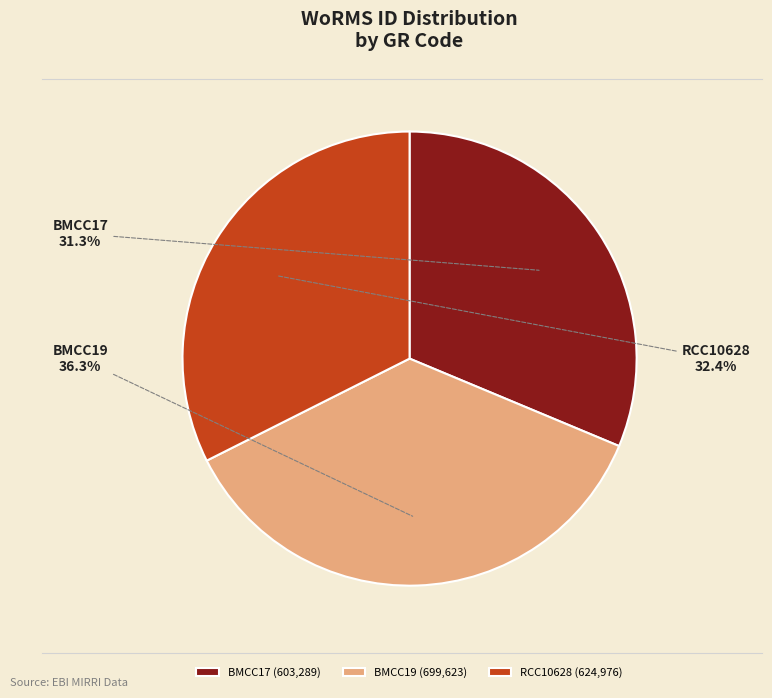

What is the smallest slice in the pie chart?

BMCC17